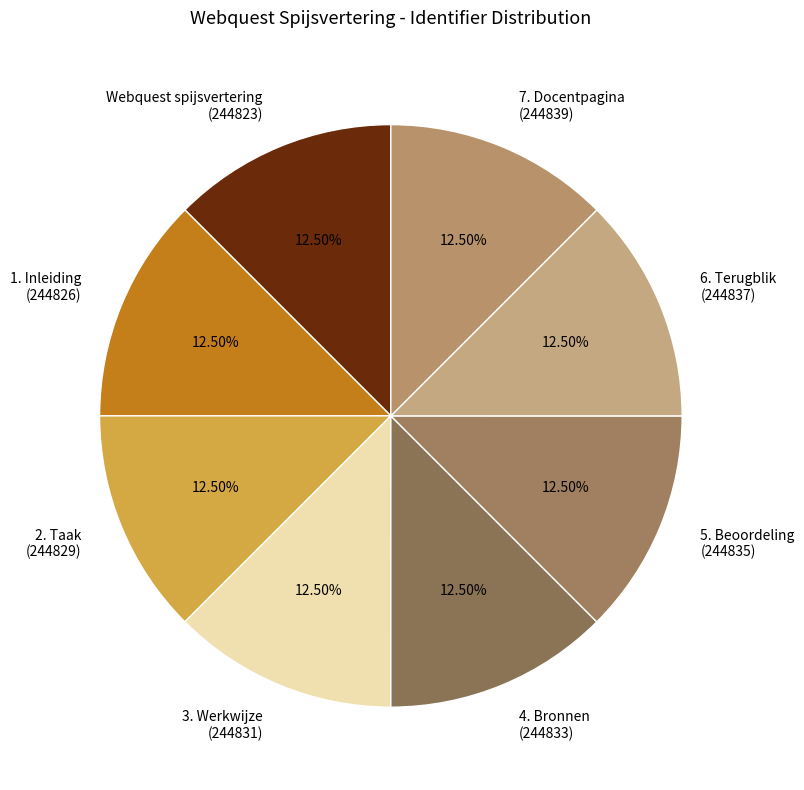

What is the ratio of the value at 1. Inleiding (244826) to the value at 6. Terugblik (244837)?

1.0